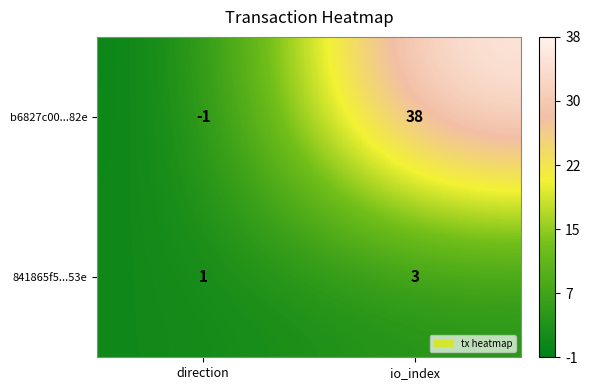

True or false: 841865f5...53e has a value of 5 at io_index.

False